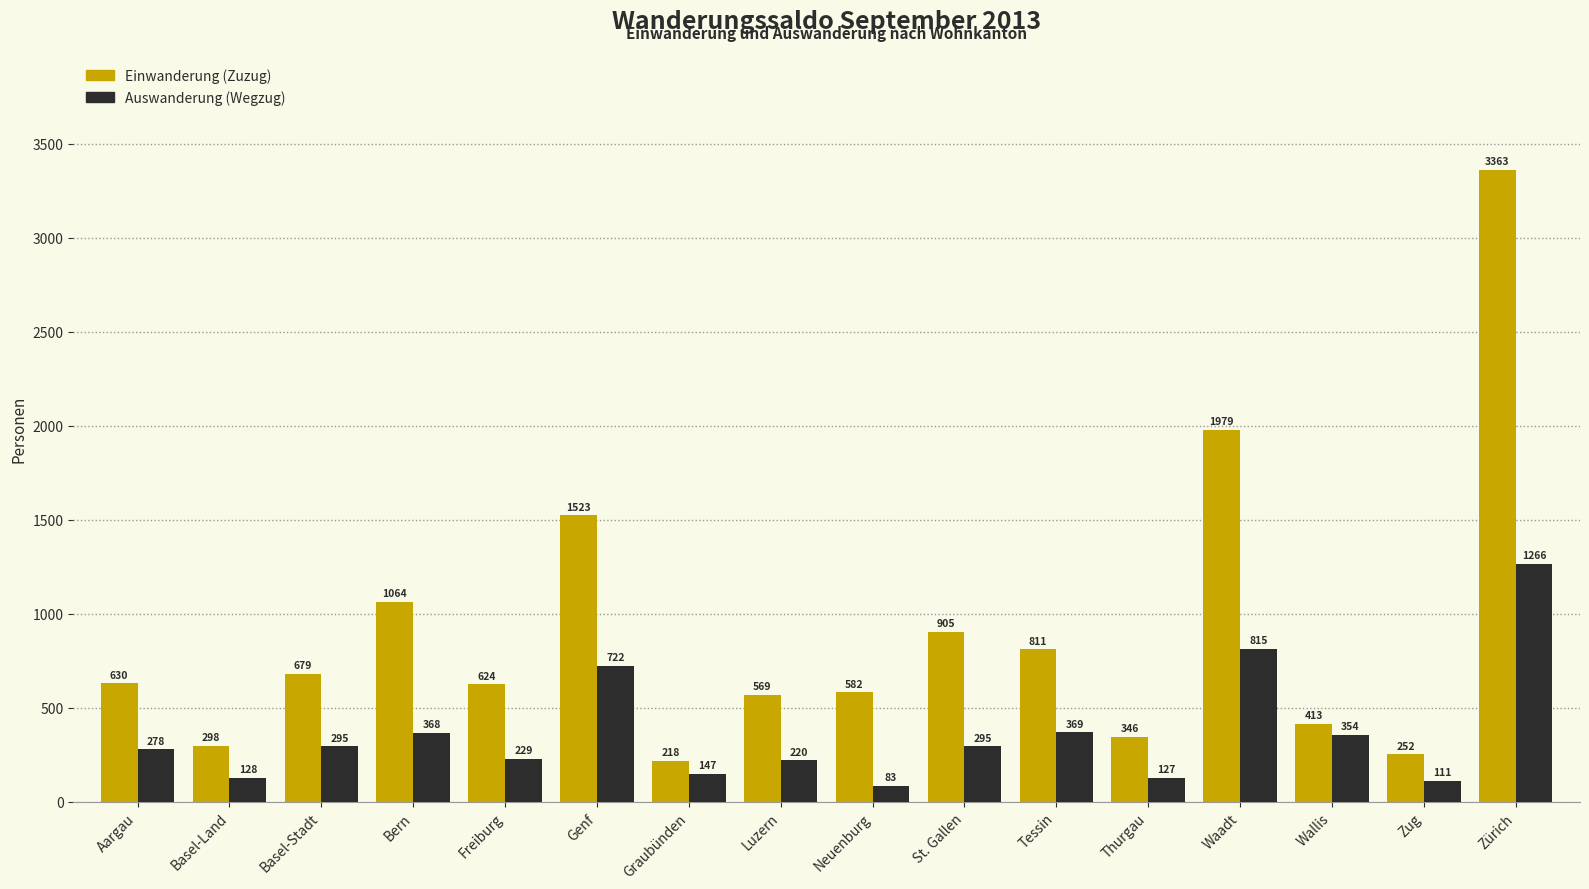

What is the total value across all series at Neuenburg?

665